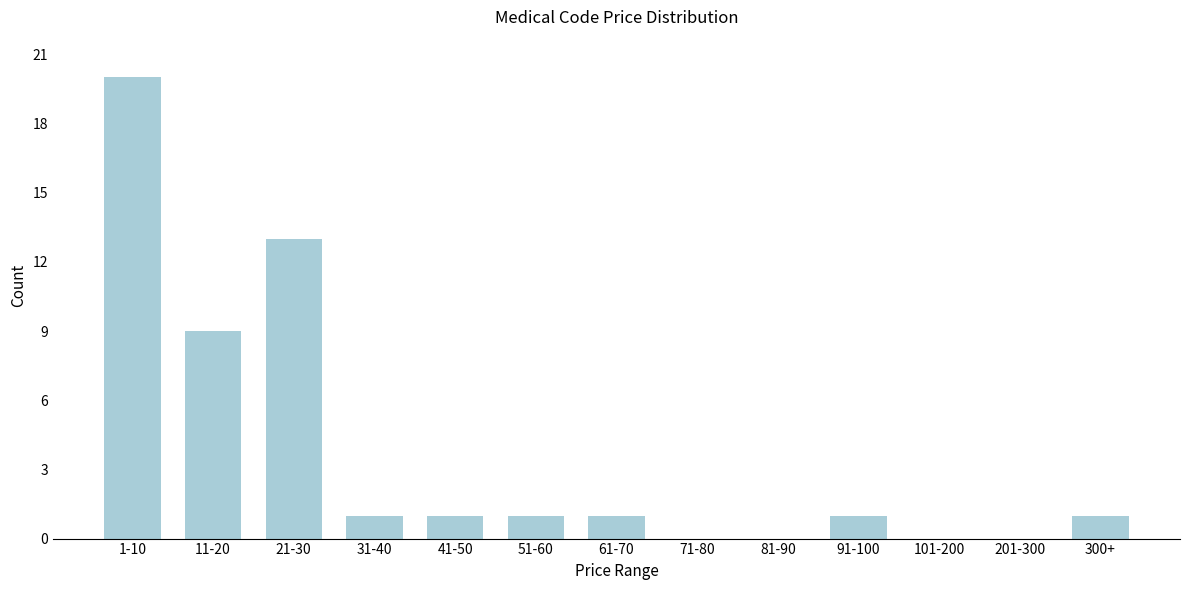

Reading left to right, transcribe all the data shown in this chart.

1-10=20	11-20=9	21-30=13	31-40=1	41-50=1	51-60=1	61-70=1	71-80=0	81-90=0	91-100=1	101-200=0	201-300=0	300+=1